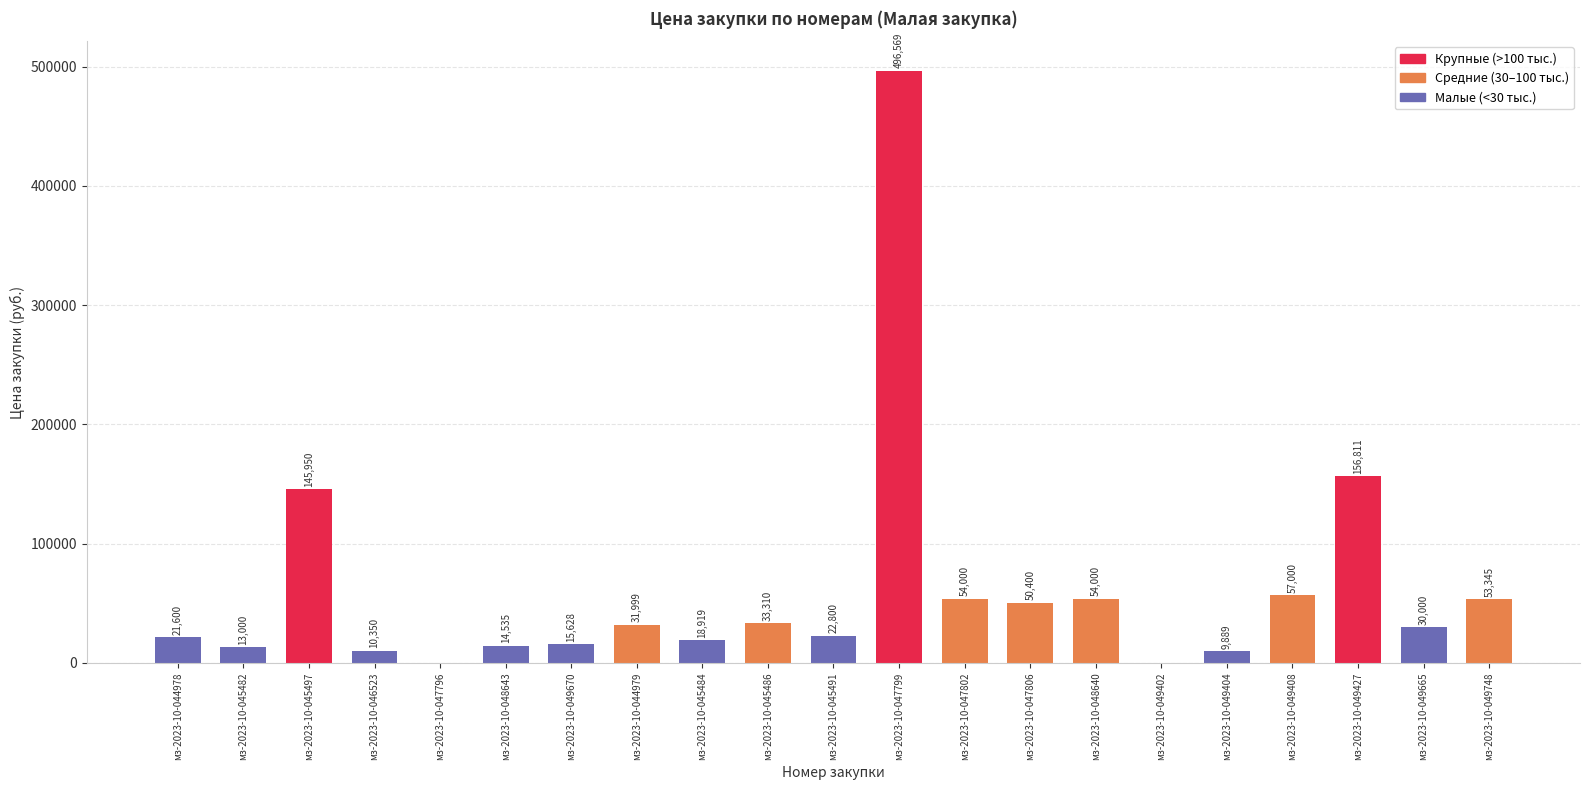

Which category has the highest value across all series?

мз-2023-10-047799